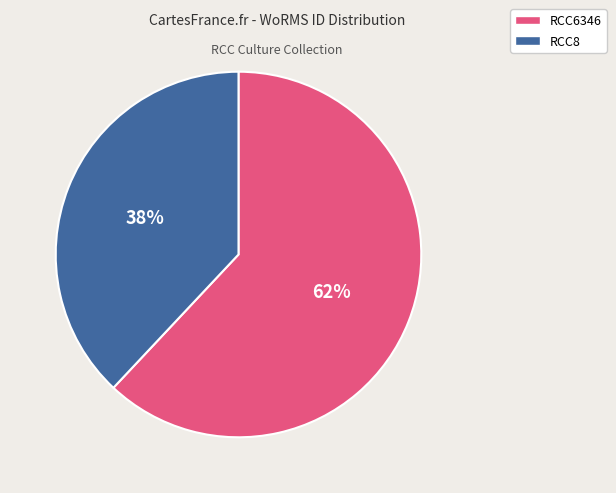

To the nearest percent, what portion does RCC8 represent?

38%